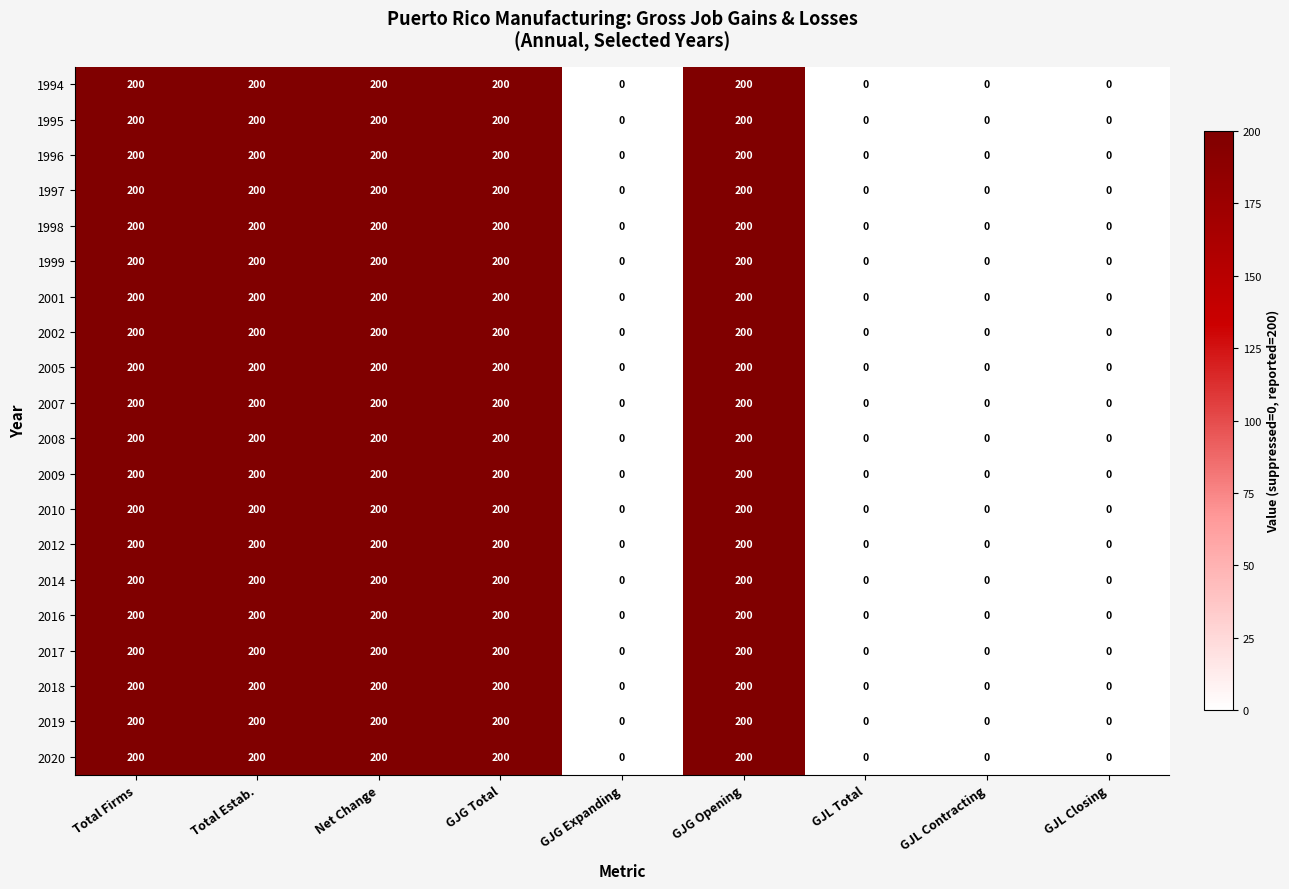

What is the greatest value displayed?

200